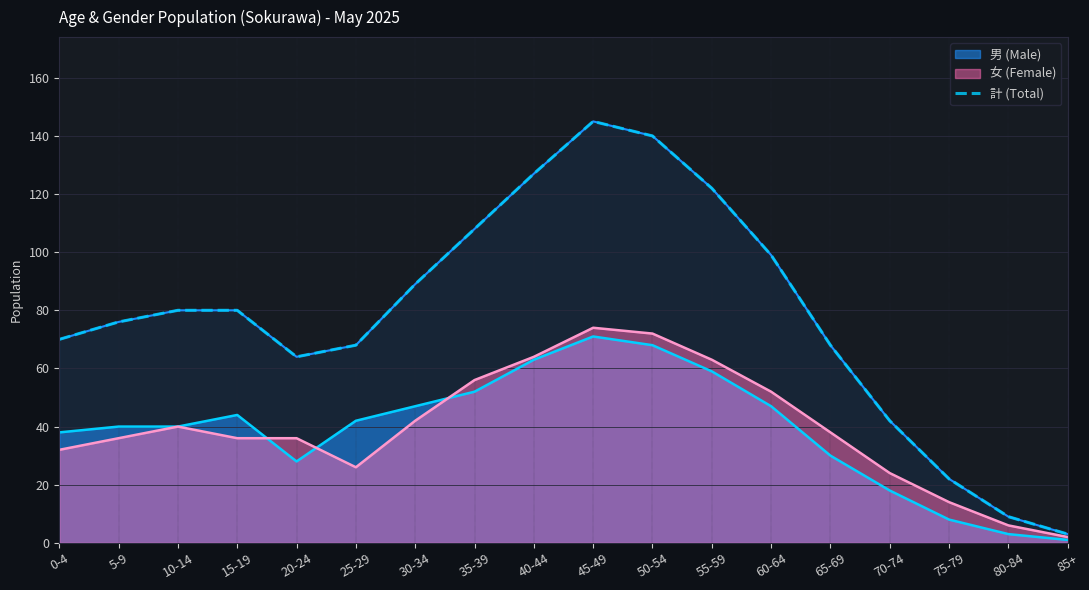

What is the sum of all values?

1412